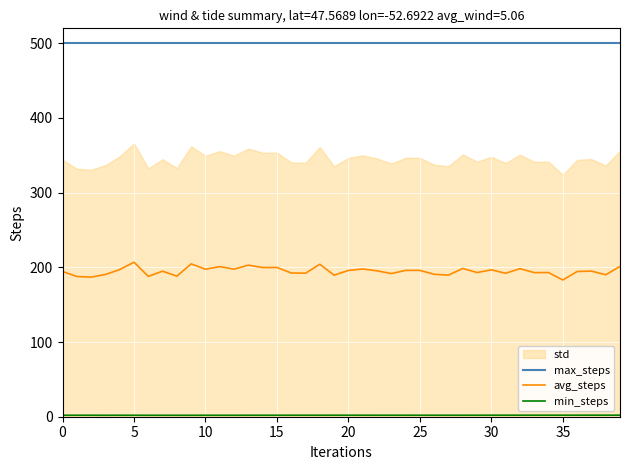

True or false: avg_steps and max_steps intersect in this chart.

False